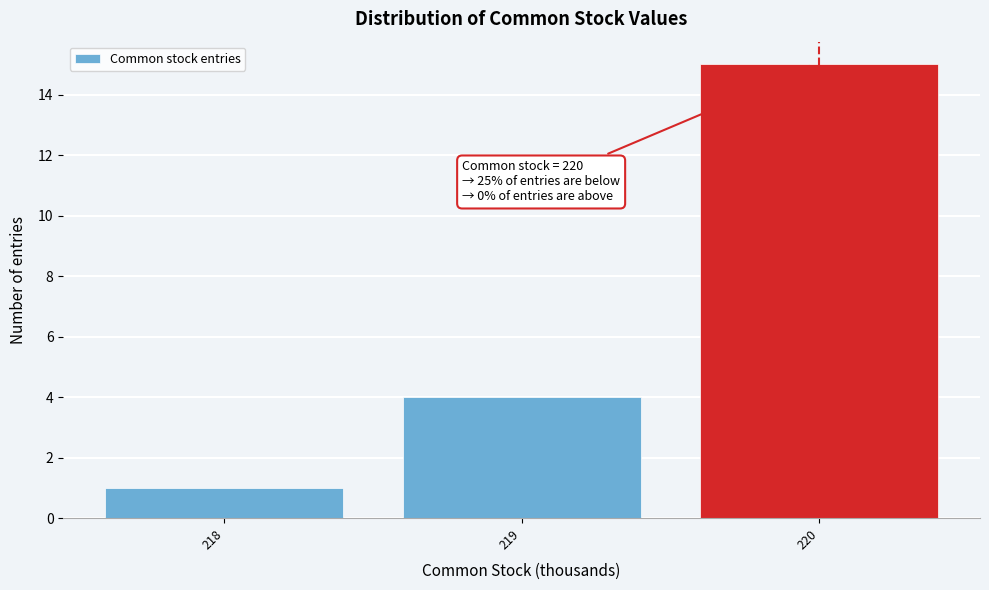

Over which range of the x-axis is the bar tallest?

219.5 to 220.5